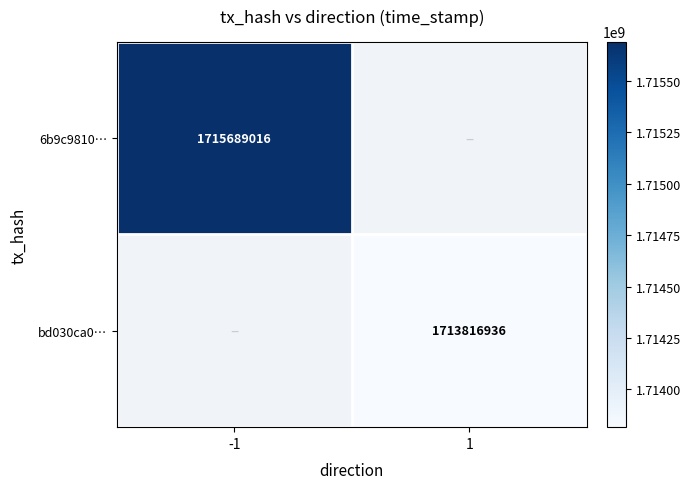

The bd030ca0… series shows 2999413986 at 1. True or false?

False